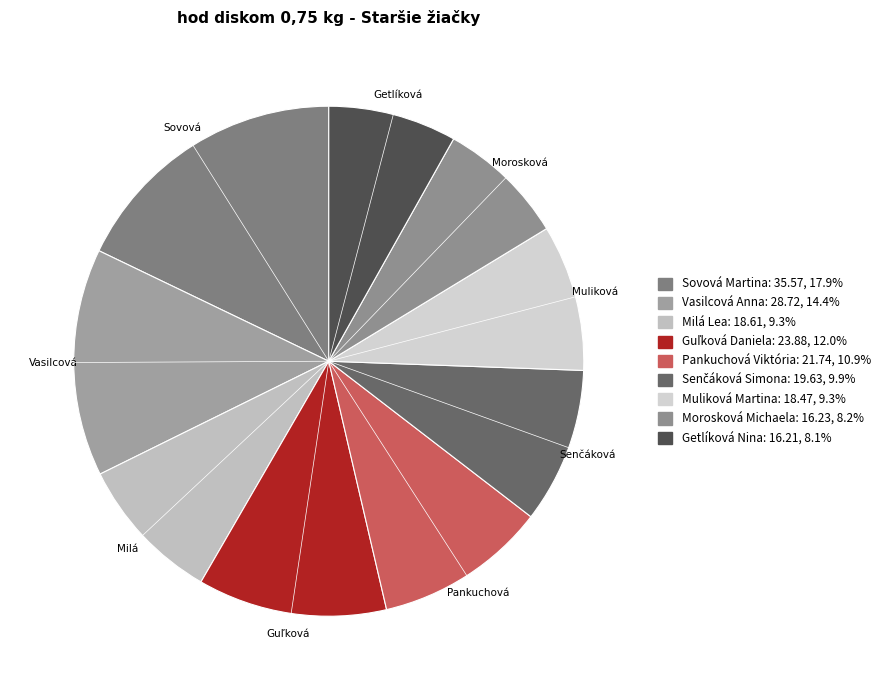

What is the ratio of the value at Pankuchová Viktória to the value at Milá Lea?

1.2